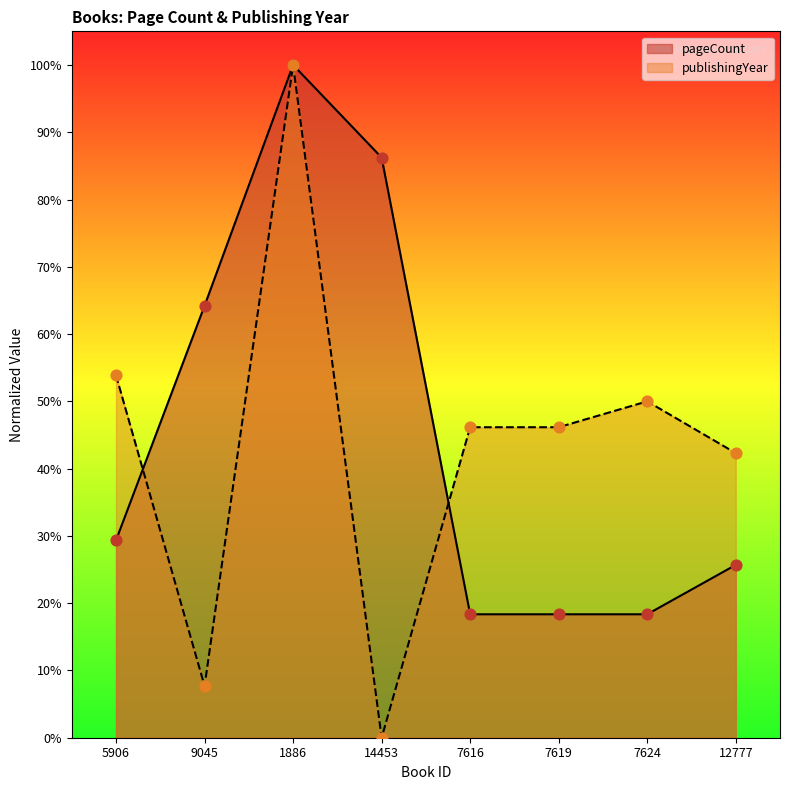

Which series reaches the maximum Y coordinate?

pageCount